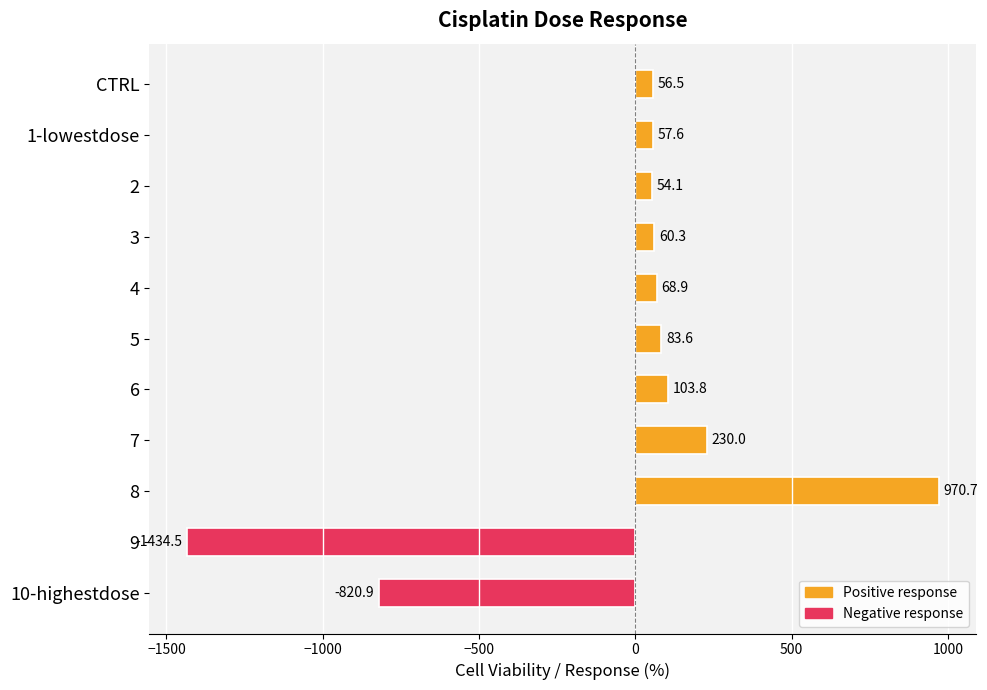

List the labels in order of value, smallest first.

9, 10-highestdose, 2, CTRL, 1-lowestdose, 3, 4, 5, 6, 7, 8